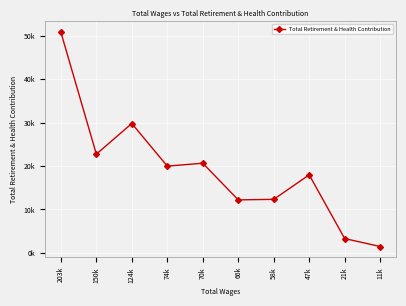

At which category does the chart reach its minimum across all series?

11k